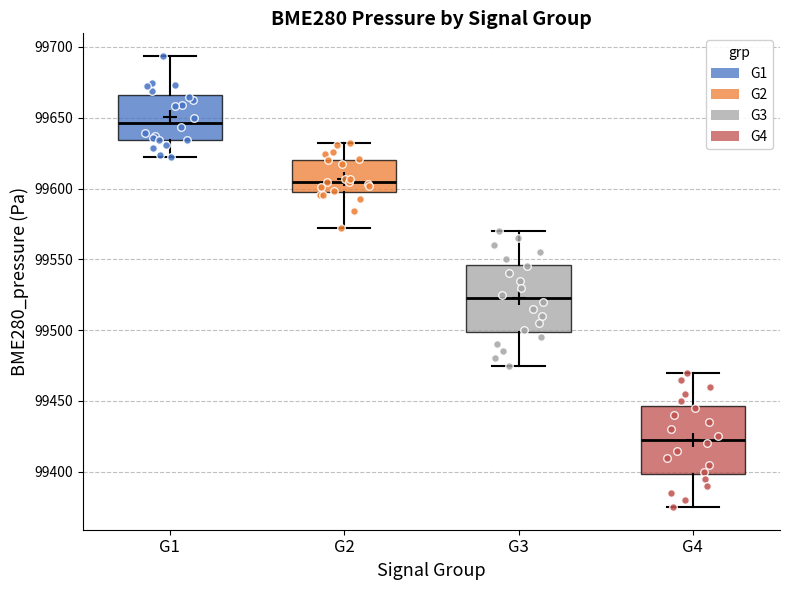

Reading left to right, read every box against the y-axis: the position of its median line, the range the box covers, and the ends of its whiskers. The values are not printed on the chart, so give them approximately, as read against the axis.

G1: median 99645, box 99635 to 99665, whiskers 99620 to 99695
G2: median 99605, box 99600 to 99620, whiskers 99570 to 99630
G3: median 99525, box 99500 to 99545, whiskers 99475 to 99570
G4: median 99425, box 99400 to 99445, whiskers 99375 to 99470